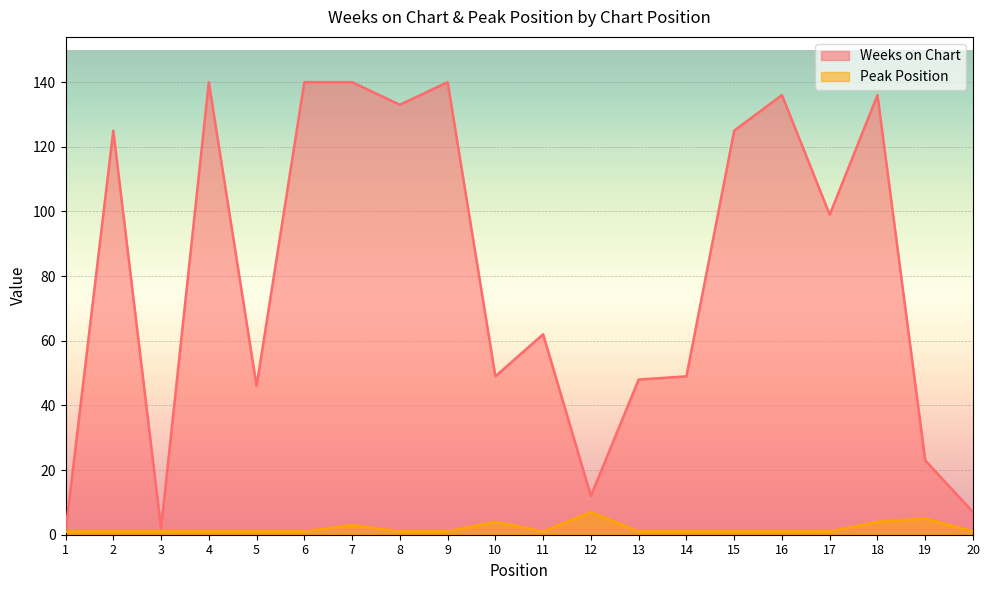

How many interior local peaks does the Peak Position series have?

4